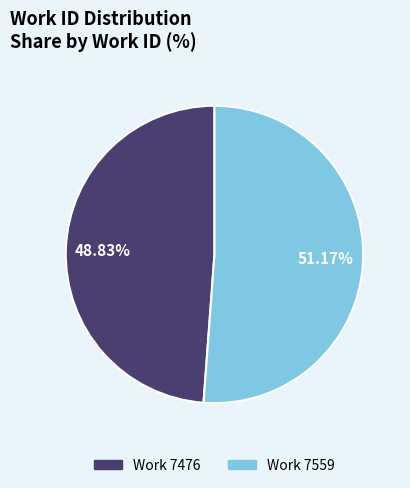

Does any single category account for the majority?

Yes